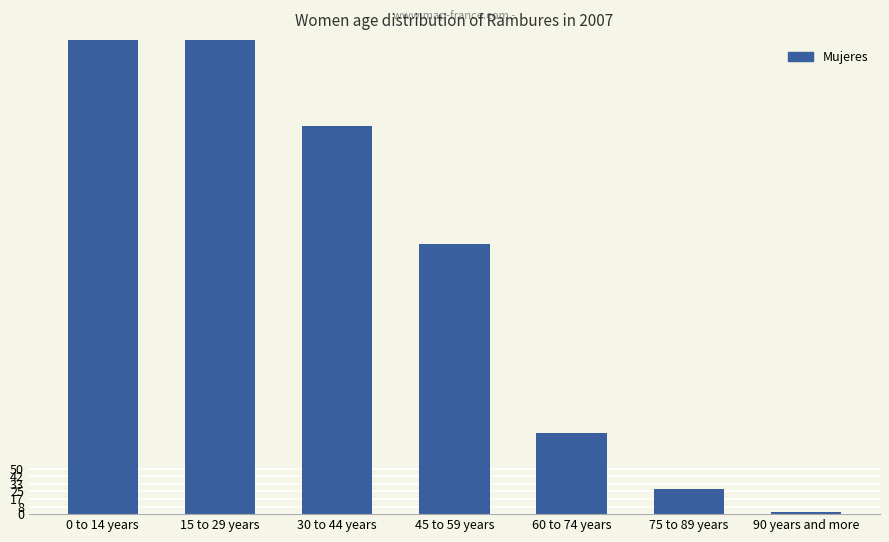

Rank the categories by value from lowest to highest.

90 years and more, 75 to 89 years, 60 to 74 years, 45 to 59 years, 30 to 44 years, 15 to 29 years, 0 to 14 years